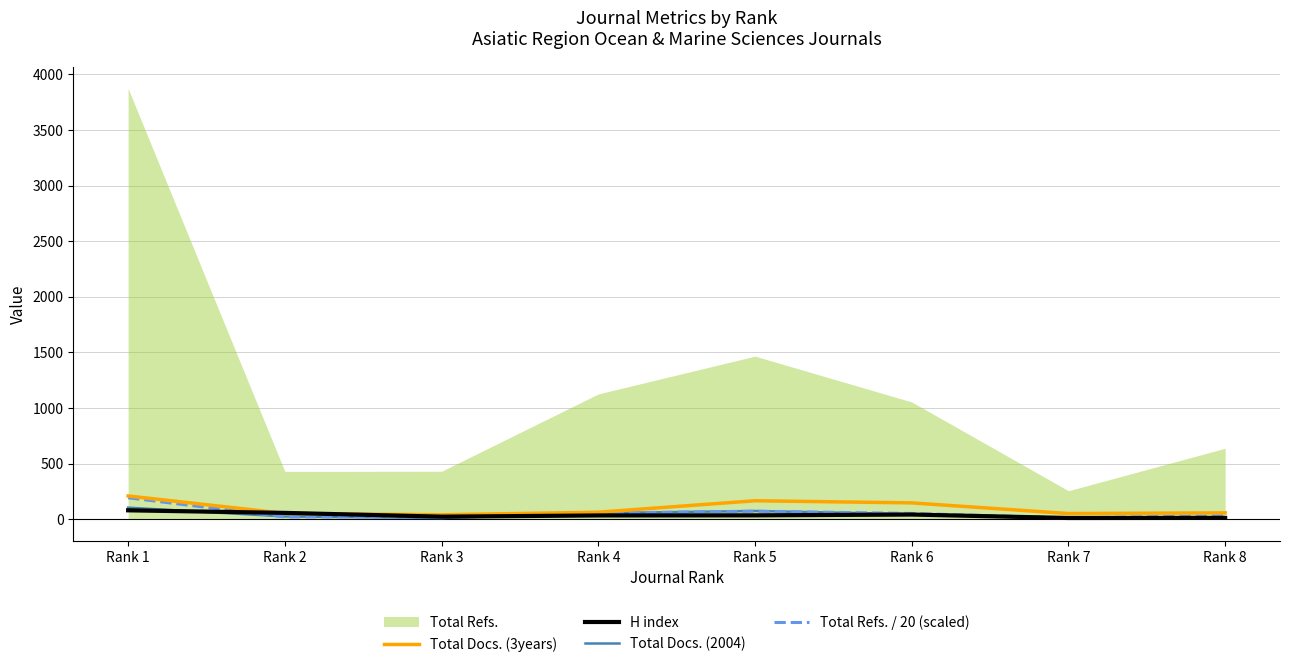

What is the value of the H index point at the 8th from the left?

13.0